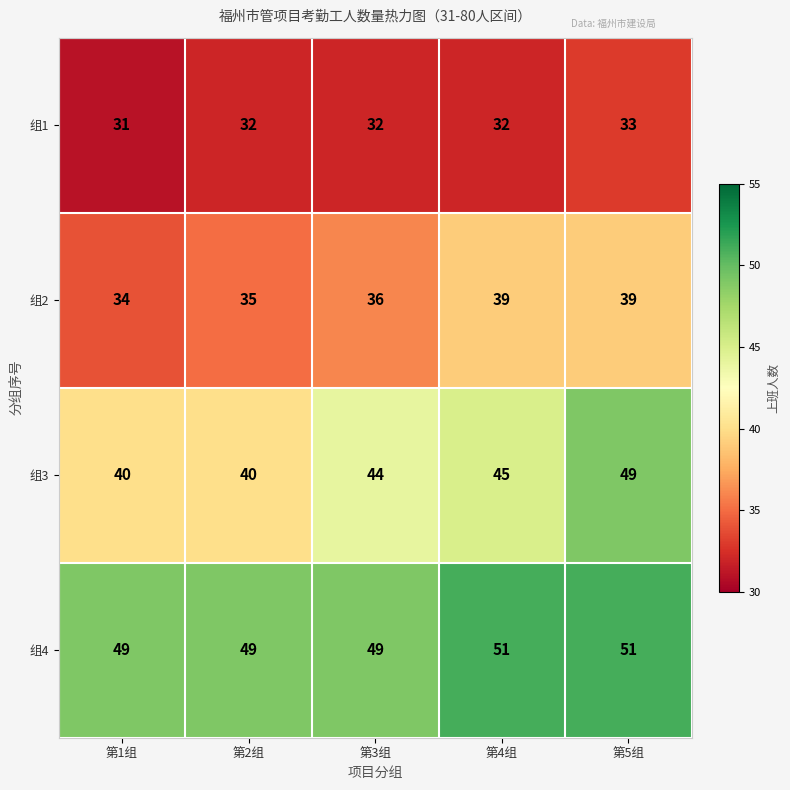

Which series has the largest total across all categories?

组4